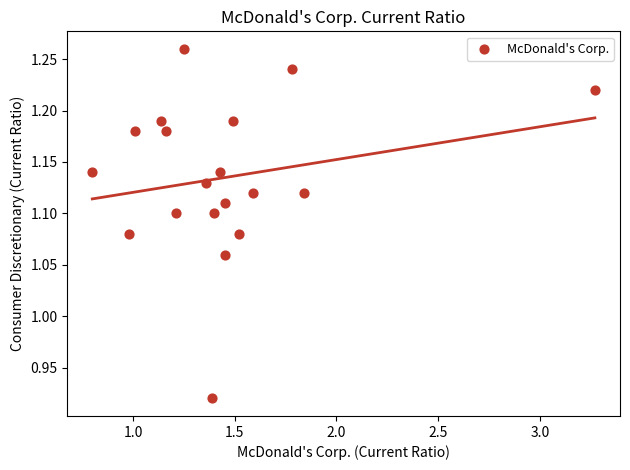

What is the range of Y values (max minus min)?

0.3